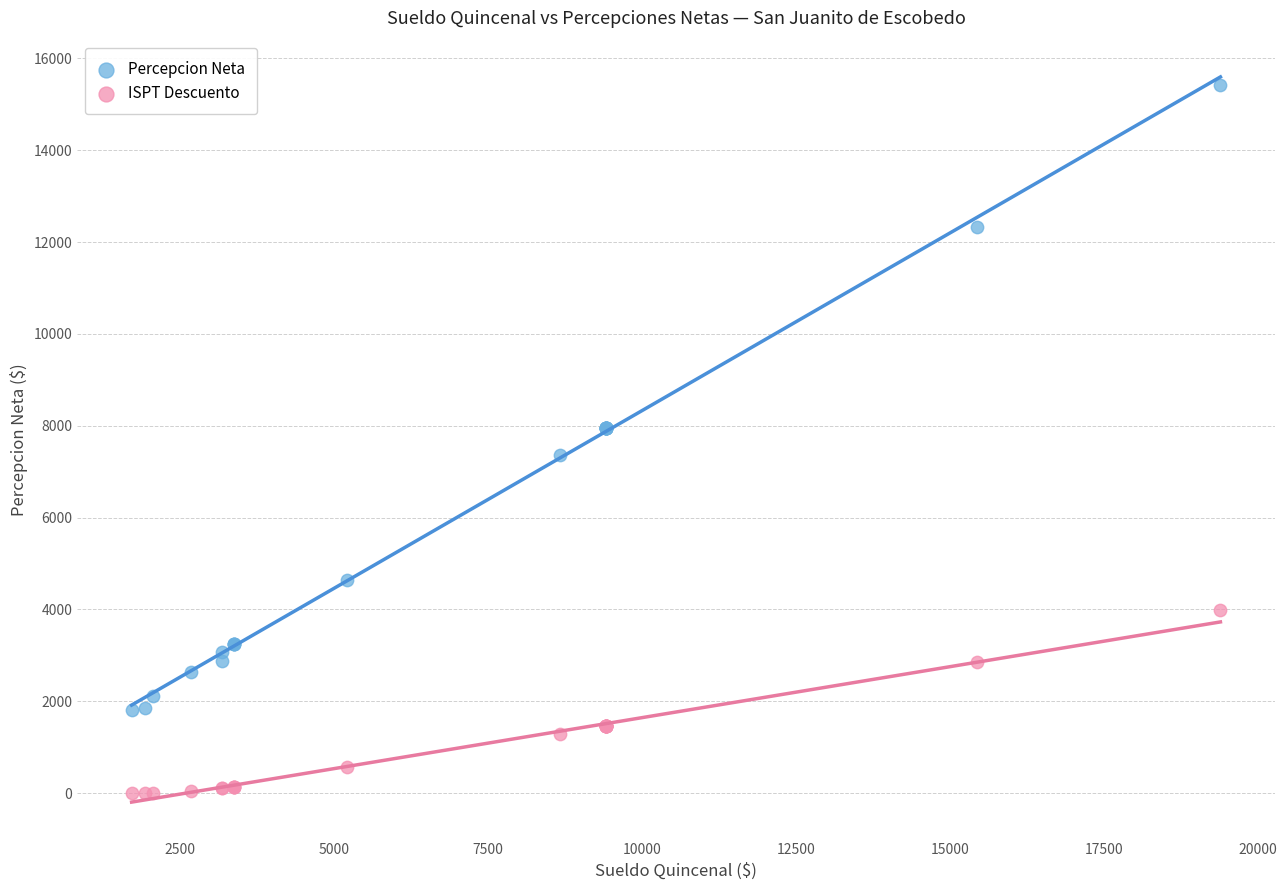

What is the X range (max minus min) for the scatter plot?

17681.0